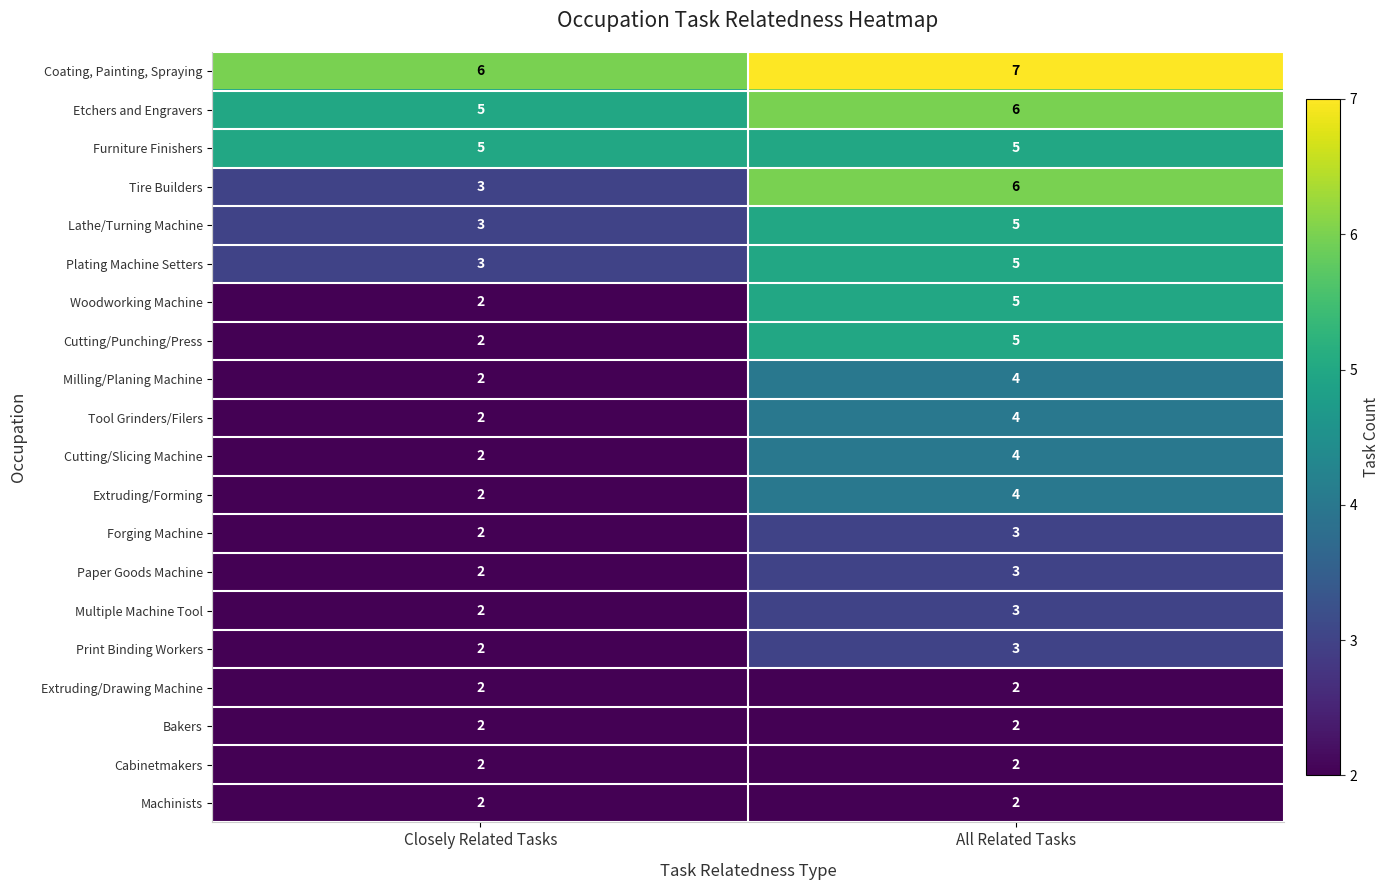

Is it true that Coating, Painting, Spraying equals 6 at Closely Related Tasks?

True